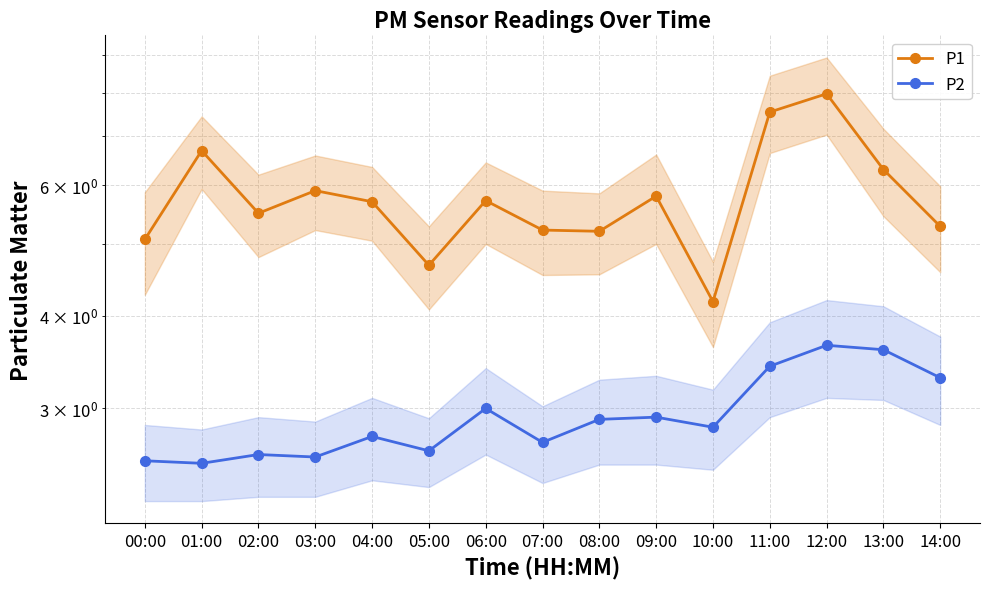

Reading left to right, list all the values displayed in this chart.

P1: 00:00=5.1	01:00=6.7	02:00=5.5	03:00=5.9	04:00=5.7	05:00=4.7	06:00=5.7	07:00=5.2	08:00=5.2	09:00=5.8	10:00=4.2	11:00=7.5	12:00=8.0	13:00=6.3	14:00=5.3
P2: 00:00=2.5	01:00=2.5	02:00=2.6	03:00=2.6	04:00=2.8	05:00=2.6	06:00=3.0	07:00=2.7	08:00=2.9	09:00=2.9	10:00=2.8	11:00=3.4	12:00=3.6	13:00=3.6	14:00=3.3